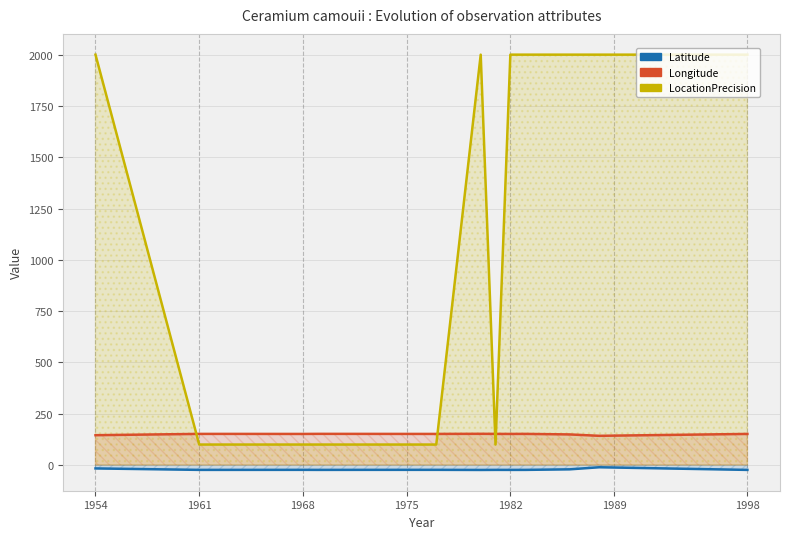

What is the value of the Latitude point at the 8th from the left?

-23.2